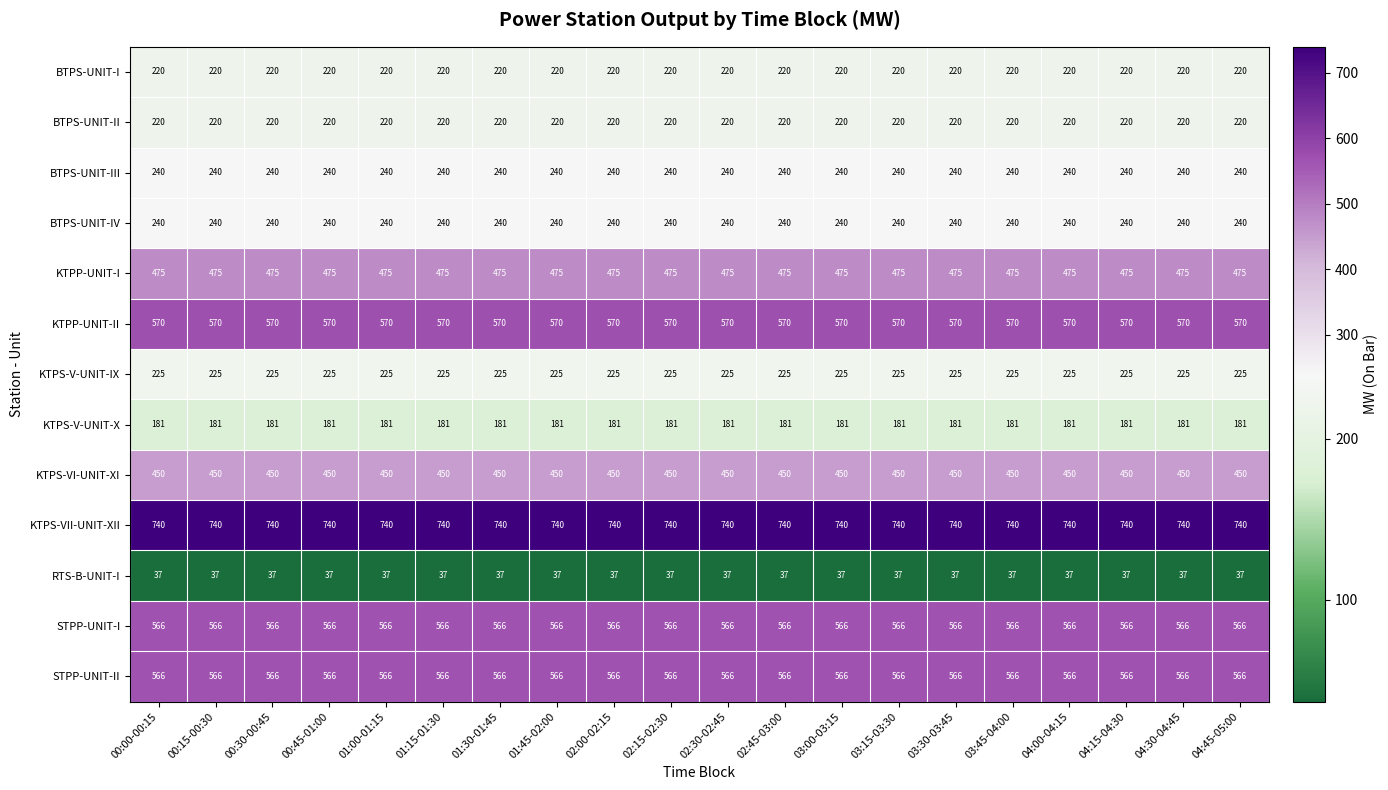

What is the maximum value shown in the chart?

740